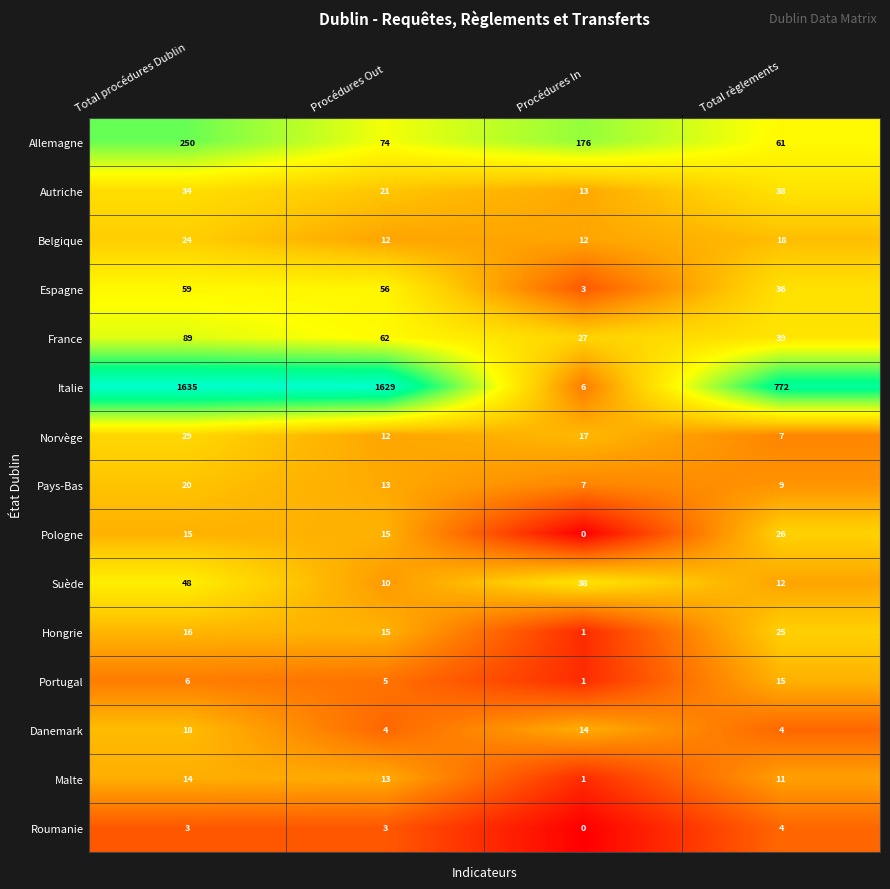

At how many categories does at least one series exceed 6?

4